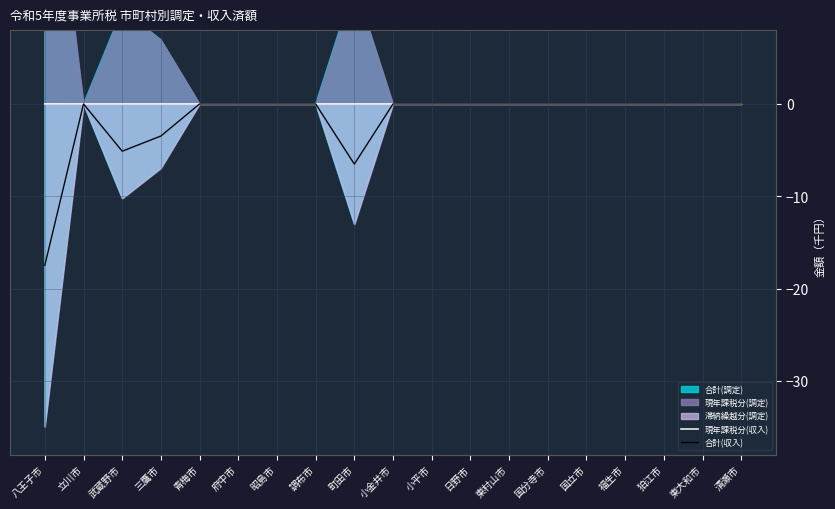

The 合計(収入) series shows -11.5 at 清瀬市. True or false?

False